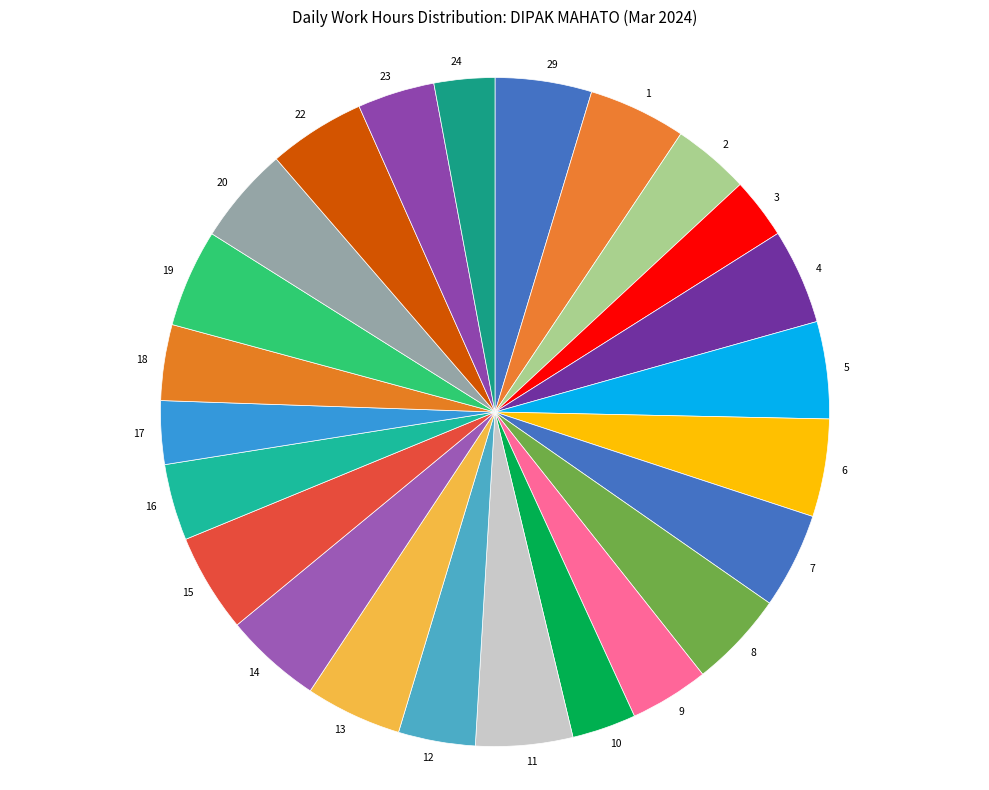

How many slices are in this pie chart?

24